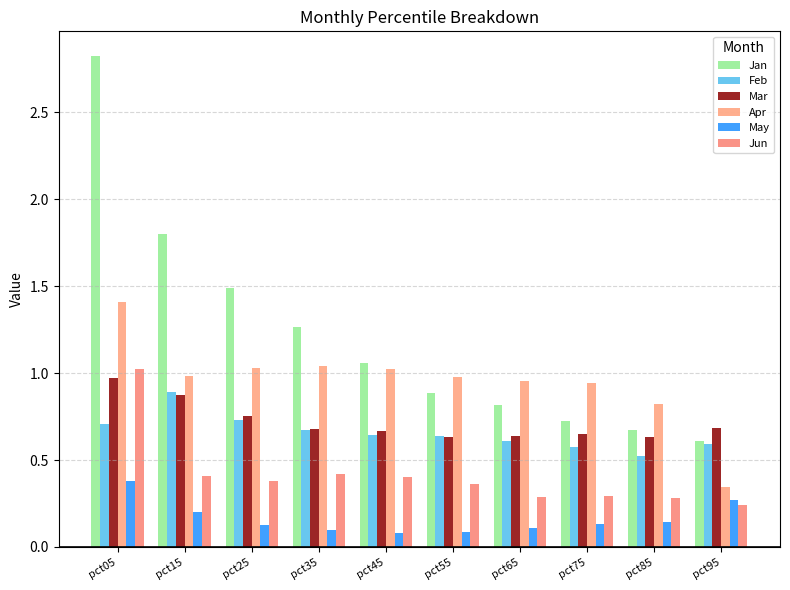

Between pct05 and pct85, which series saw the biggest shift?

Jan